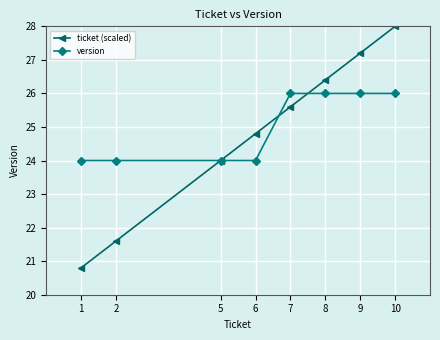

Is the value of ticket (scaled) at 9 greater than the value of version at 5?

Yes